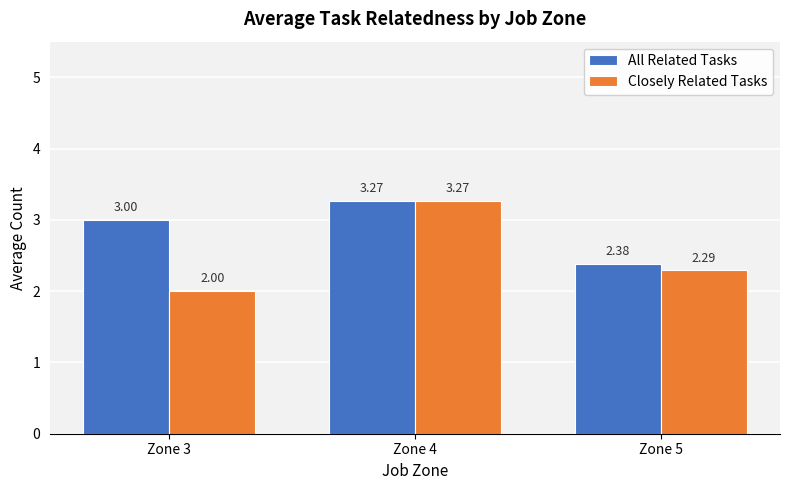

What are all the series names shown in the legend?

All Related Tasks, Closely Related Tasks